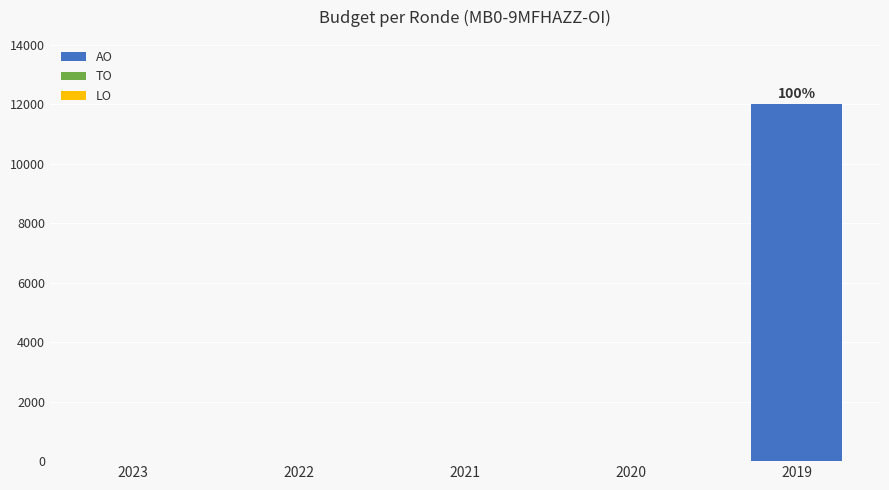

Are the bars grouped side by side (vs. stacked)?

No